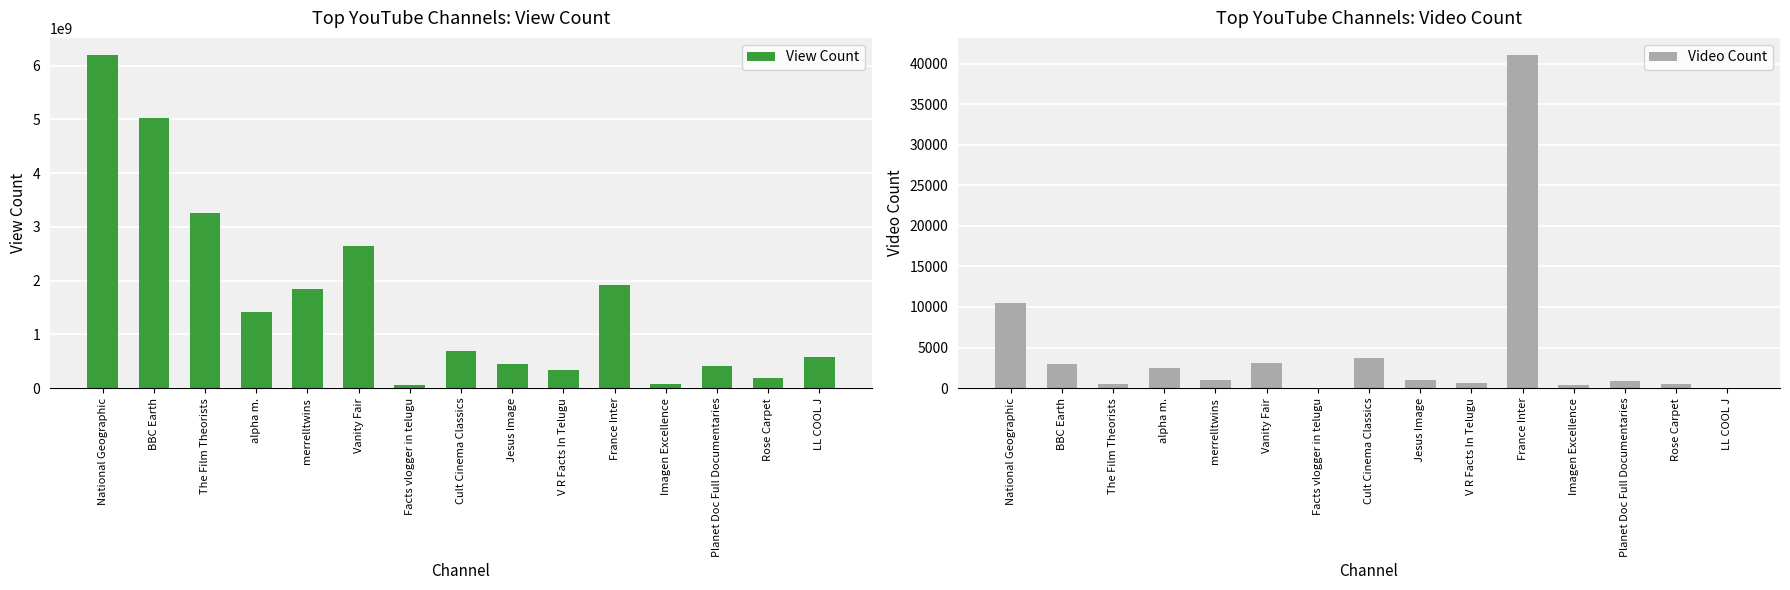

What is the difference between the maximum and minimum values in the View Count series?

6143295333